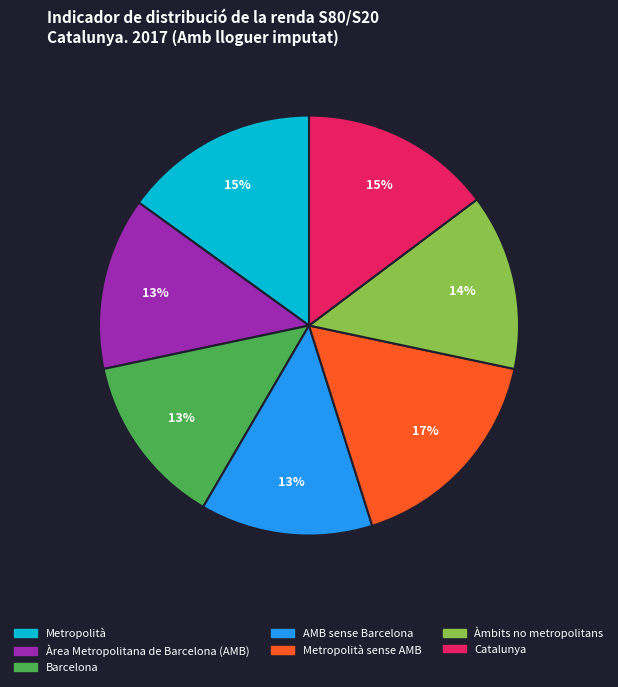

To the nearest percent, what is the difference between the largest and smallest slice percentages?

4%